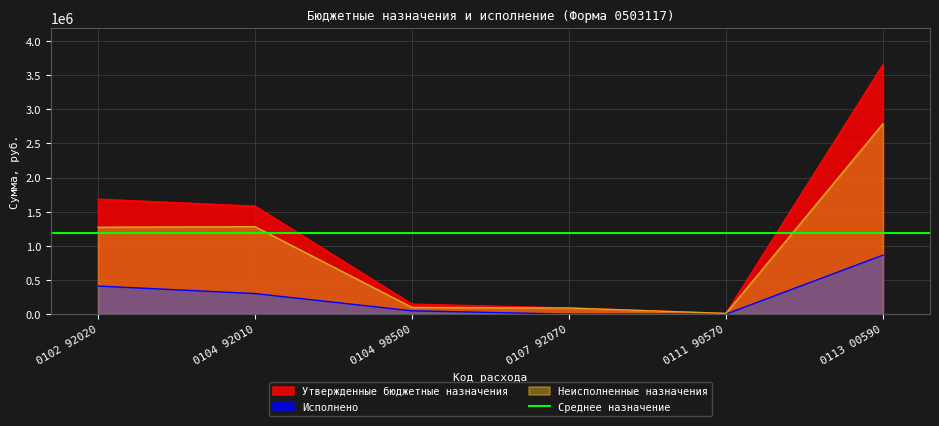

True or false: Неисполненные назначения has more than 1 points higher than both neighbors.

False